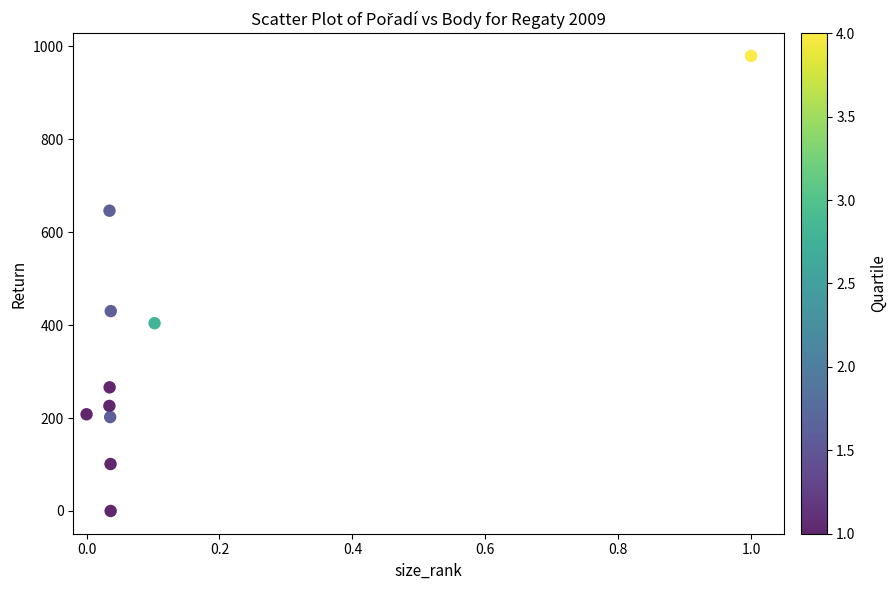

What is the range of Y values (max minus min)?

979